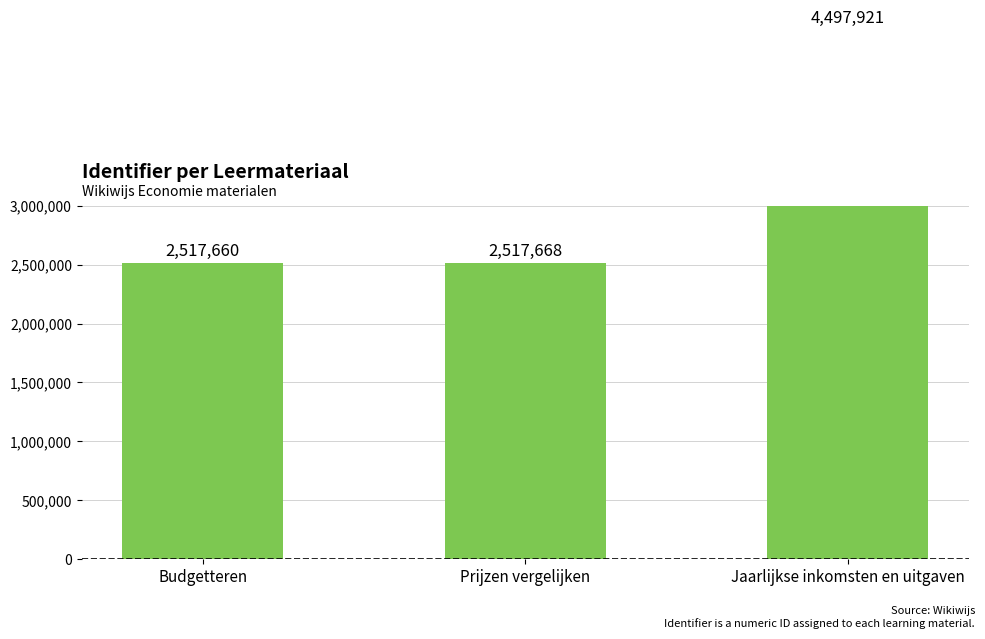

What is the difference between the values at Budgetteren and Jaarlijkse inkomsten en uitgaven?

1980261